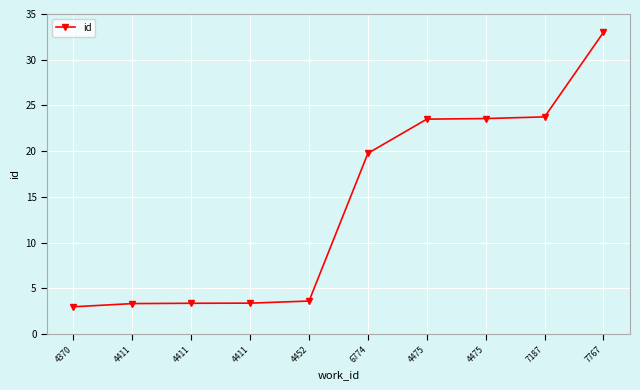

At which label is the value closest to 18?

6774